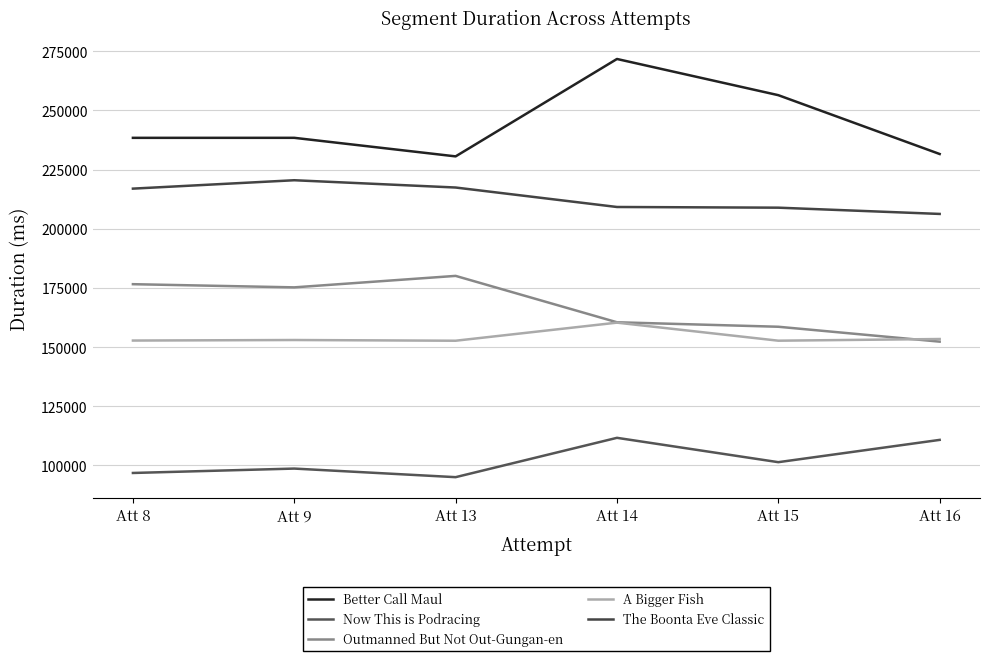

What is the highest value of the Outmanned But Not Out-Gungan-en series?

180086